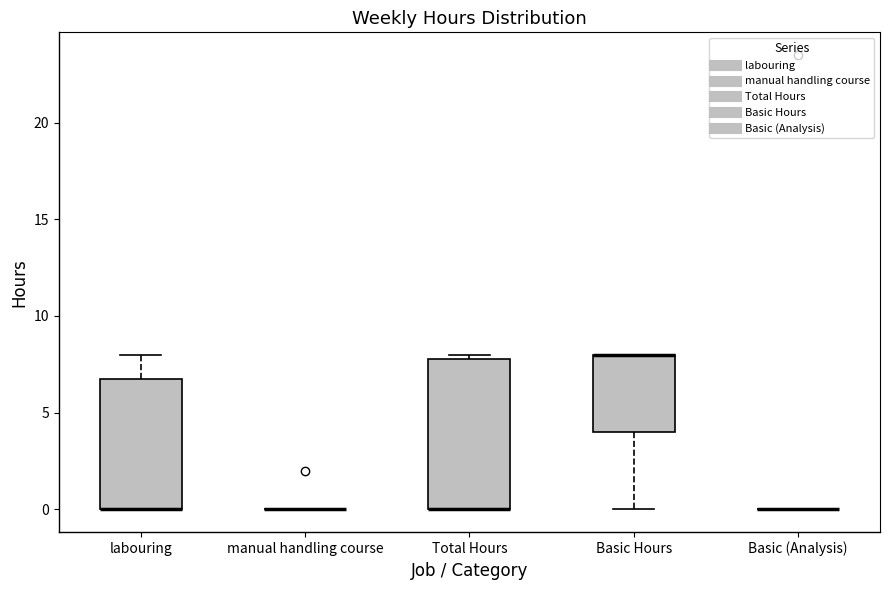

Where is the lower edge of the box for Total Hours on the y-axis? The values are not printed on the chart, so give them approximately, as read against the axis.

0